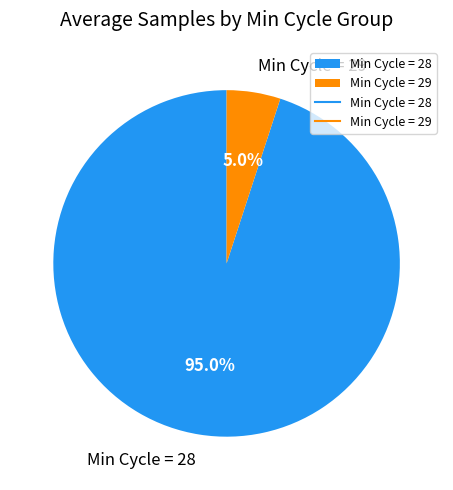

Which slice represents more than half of the pie?

Min Cycle = 28